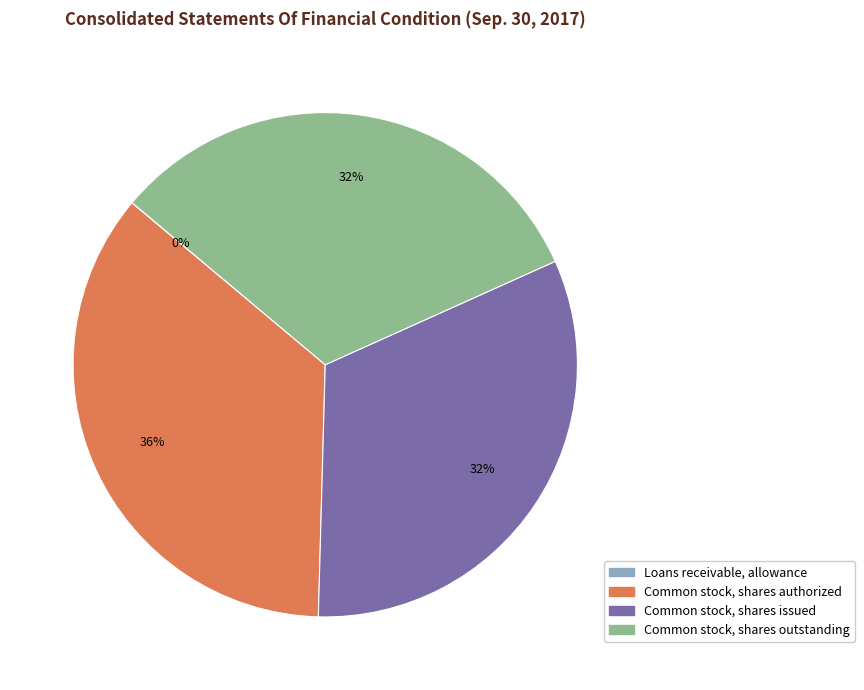

Is there any slice that represents more than half of the pie?

No